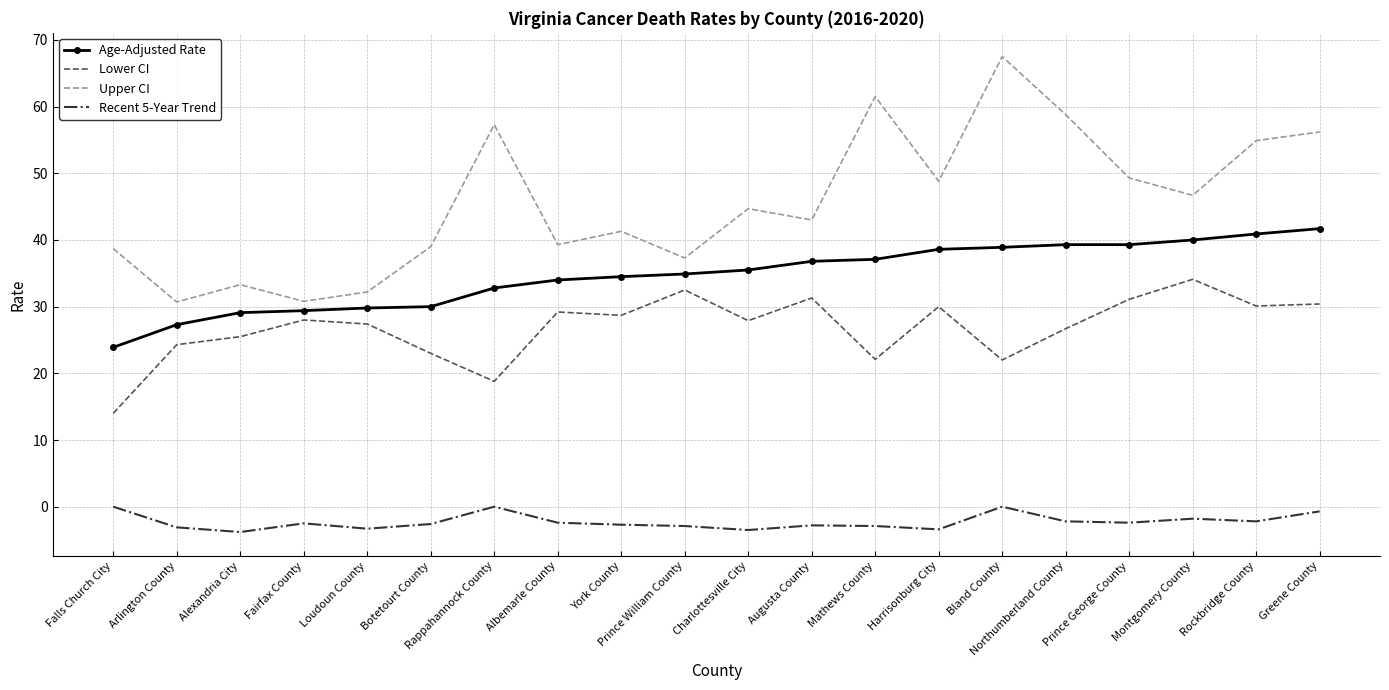

How many categories are shown in the chart?

20